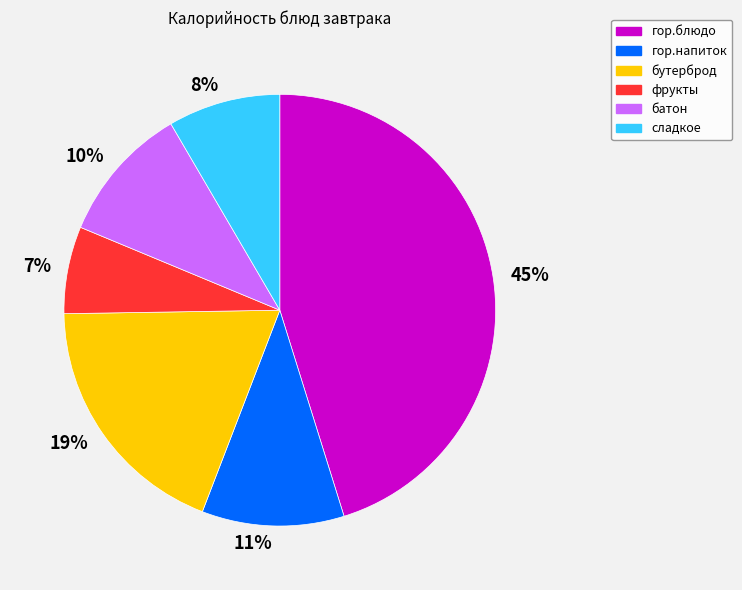

Do 45% and 10% together represent more than half of the pie?

Yes